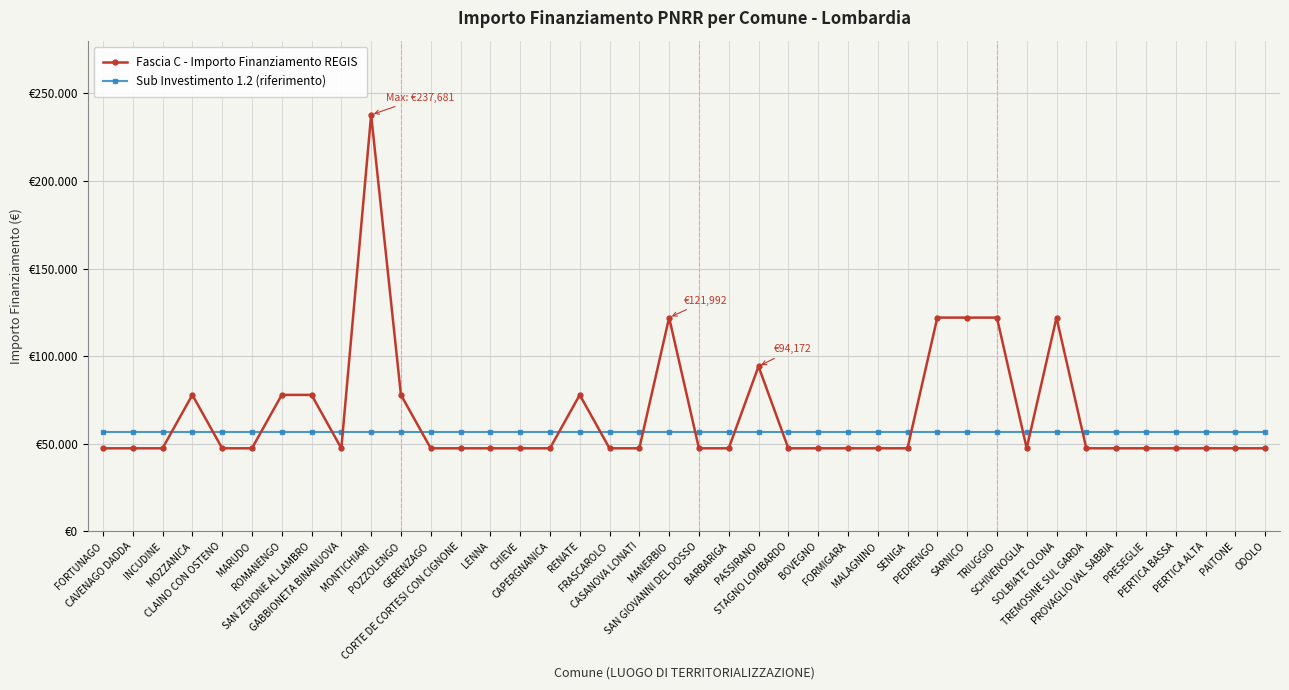

The value of Fascia C - Importo Finanziamento REGIS at ODOLO is 47427.0. True or false?

True